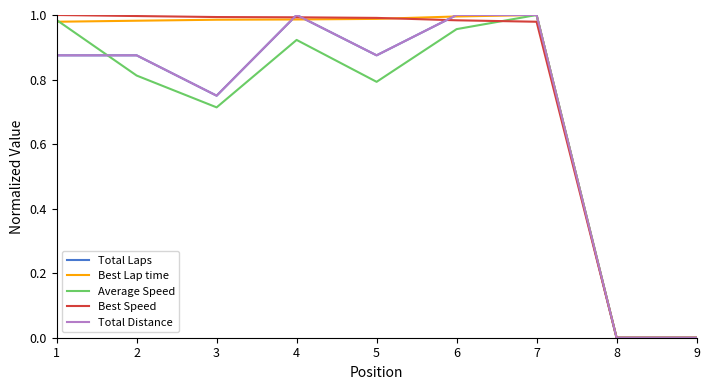

The value of Average Speed at 2 is 0.8. True or false?

True